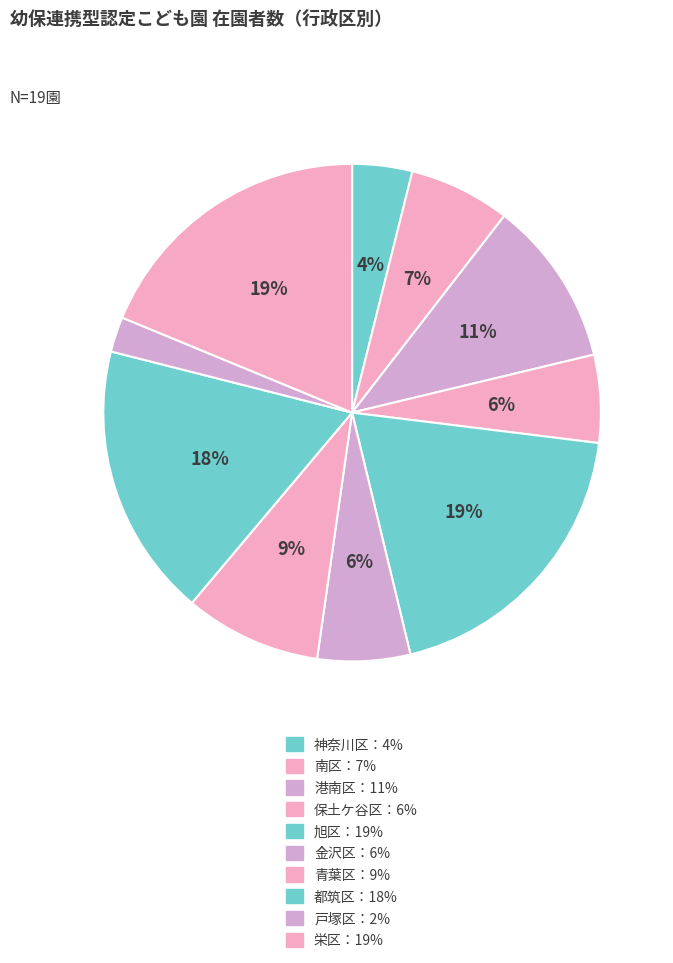

How many slices are in this pie chart?

10